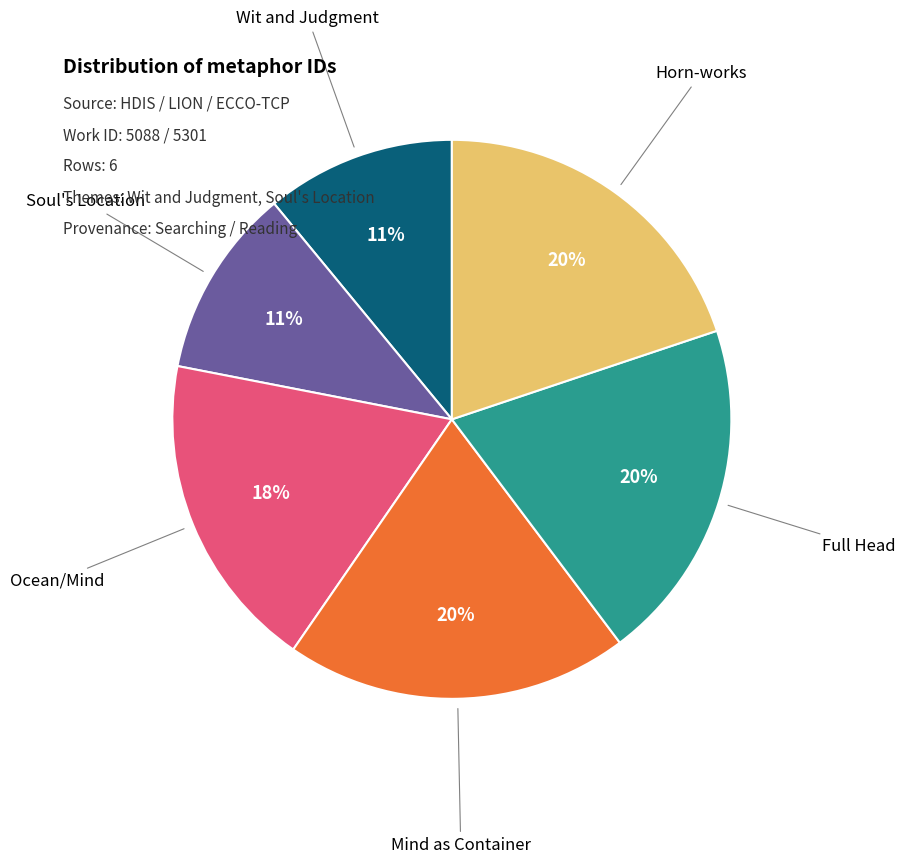

Is there any slice that represents more than half of the pie?

No